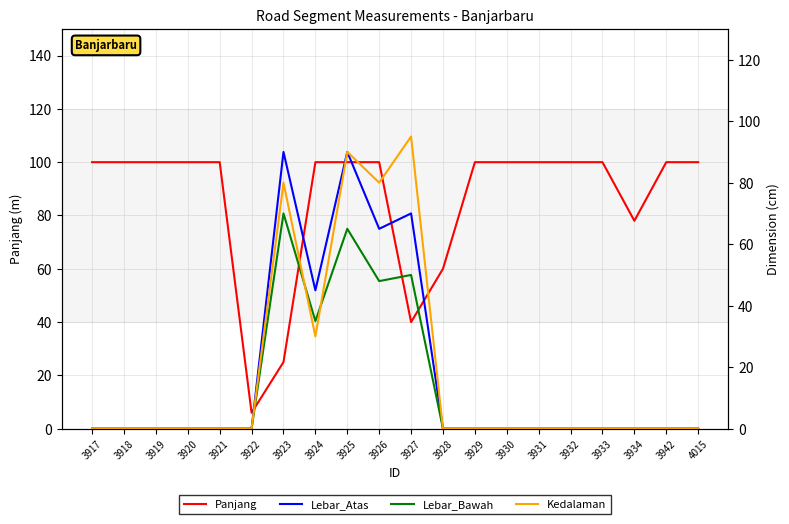

Reading left to right, transcribe all the data shown in this chart.

Panjang: 3917=100	3918=100	3919=100	3920=100	3921=100	3922=6	3923=25	3924=100	3925=100	3926=100	3927=40	3928=60	3929=100	3930=100	3931=100	3932=100	3933=100	3934=78	3942=100	4015=100
Lebar_Atas: 3917=0	3918=0	3919=0	3920=0	3921=0	3922=0	3923=90	3924=45	3925=90	3926=65	3927=70	3928=0	3929=0	3930=0	3931=0	3932=0	3933=0	3934=0	3942=0	4015=0
Lebar_Bawah: 3917=0	3918=0	3919=0	3920=0	3921=0	3922=0	3923=70	3924=35	3925=65	3926=48	3927=50	3928=0	3929=0	3930=0	3931=0	3932=0	3933=0	3934=0	3942=0	4015=0
Kedalaman: 3917=0	3918=0	3919=0	3920=0	3921=0	3922=0	3923=80	3924=30	3925=90	3926=80	3927=95	3928=0	3929=0	3930=0	3931=0	3932=0	3933=0	3934=0	3942=0	4015=0